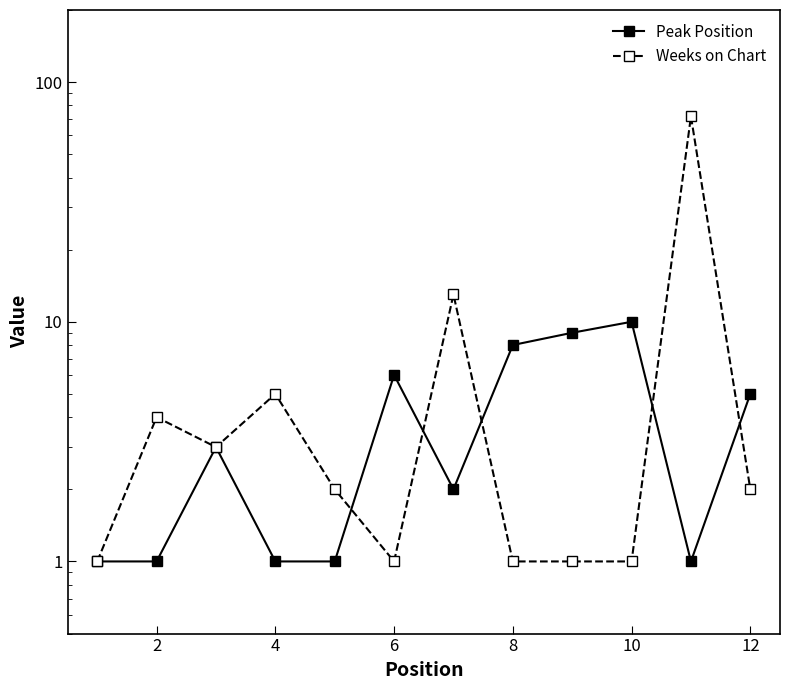

What is the value of the Peak Position point at the 9th from the left?

1